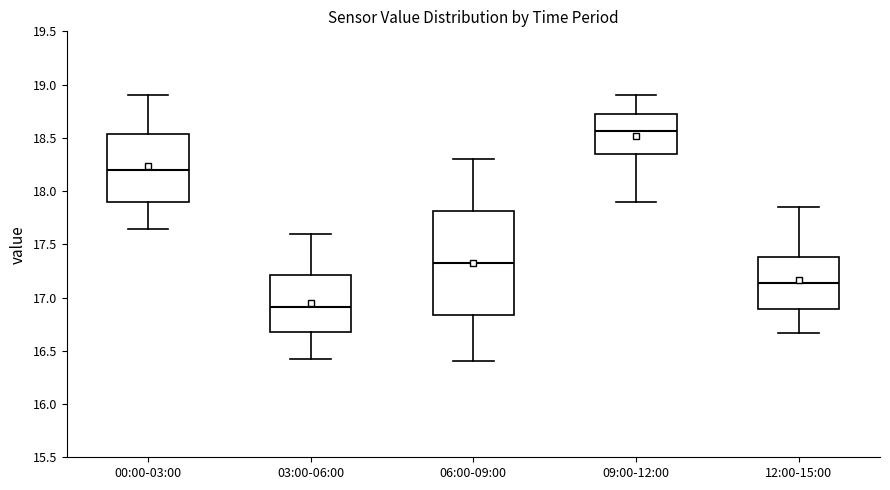

Where does the upper whisker of the box for 06:00-09:00 end on the y-axis? The values are not printed on the chart, so give them approximately, as read against the axis.

18.30